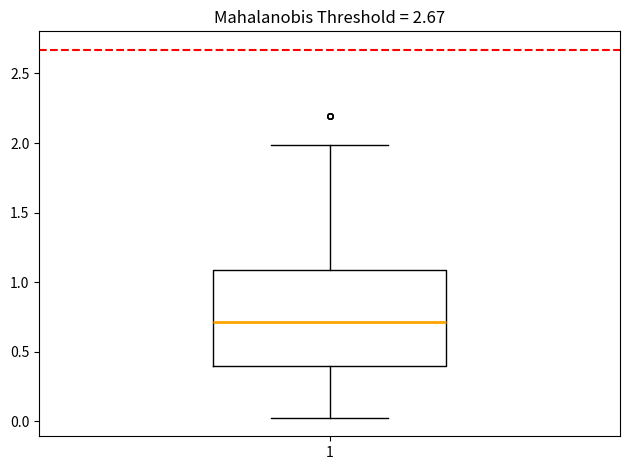

Transcribe this box plot: give where the median line is, the range the box spans, and where the two whiskers end, as read against the y-axis. The values are not printed on the chart, so give them approximately, as read against the axis.

median 0.70, box 0.40 to 1.10, whiskers 0.05 to 2.00